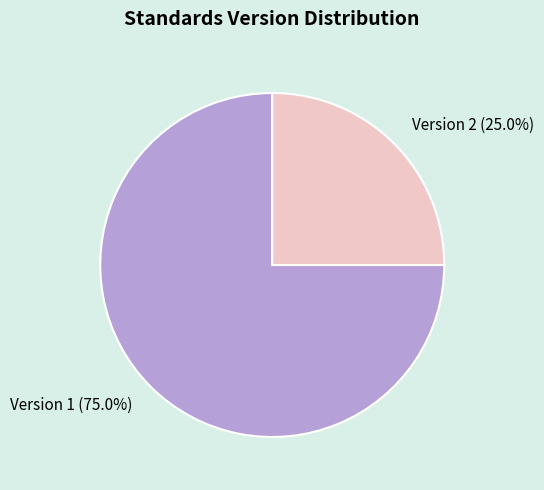

Does any single category account for the majority?

Yes